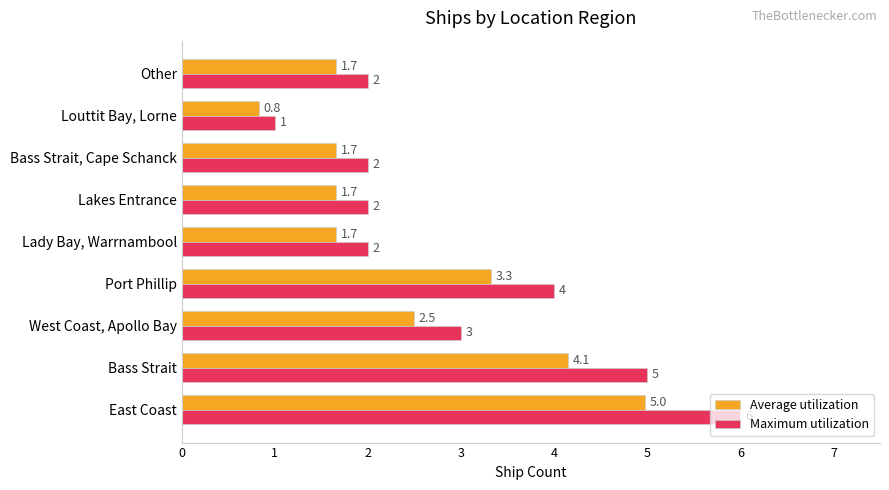

Which series has the largest total across all categories?

Maximum utilization